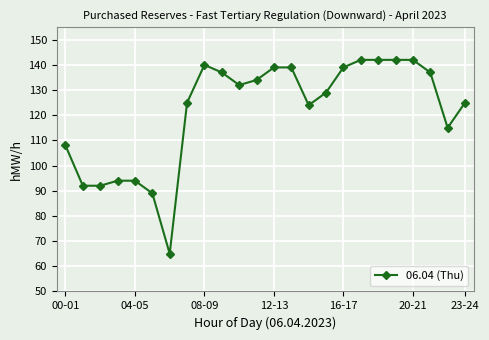

What is the greatest value displayed?

142